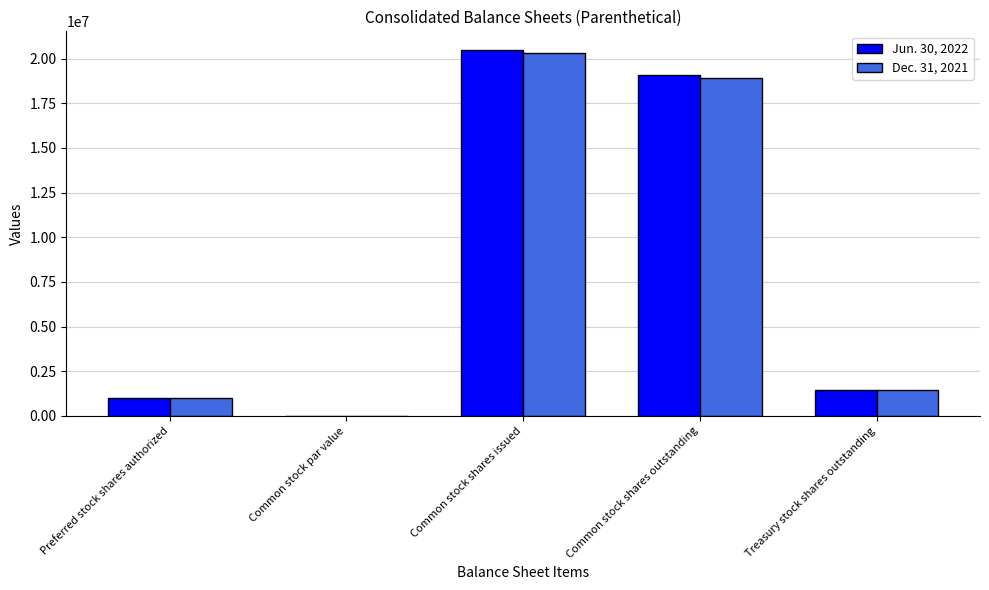

How many groups of bars are there?

5